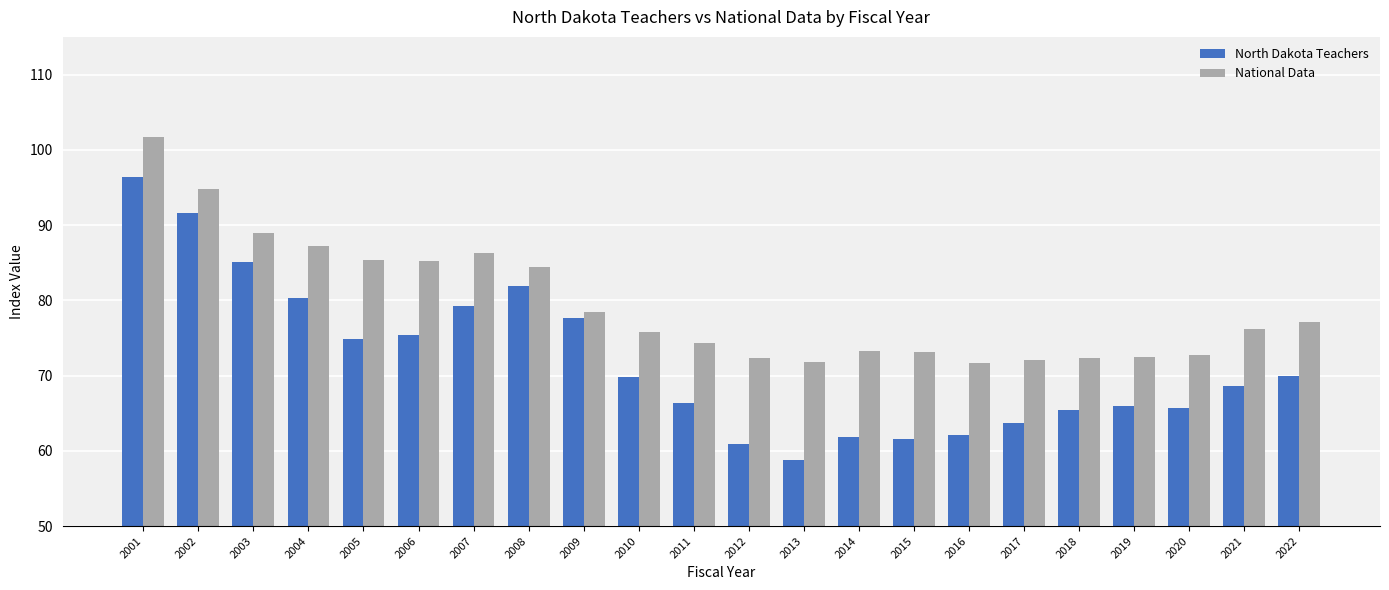

Which series has the largest range (max minus min)?

North Dakota Teachers